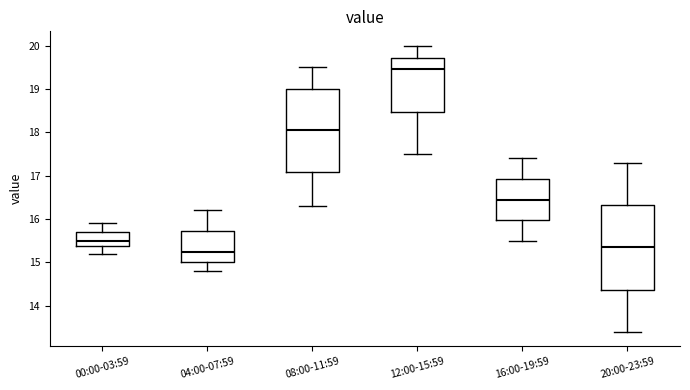

Where does the lower whisker of the box for 16:00-19:59 end on the y-axis? The values are not printed on the chart, so give them approximately, as read against the axis.

15.5